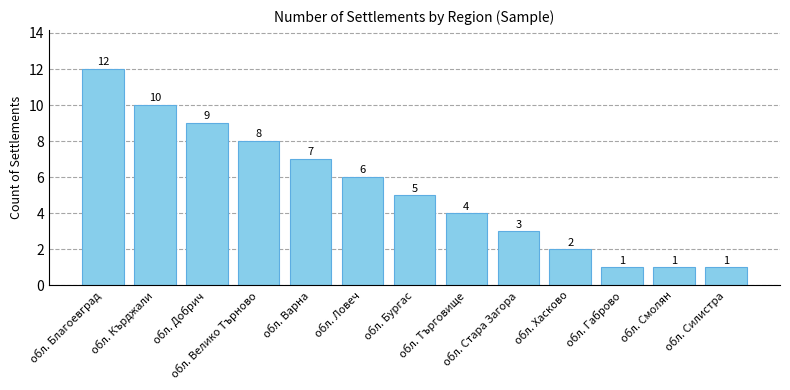

How many series are shown in this chart?

1